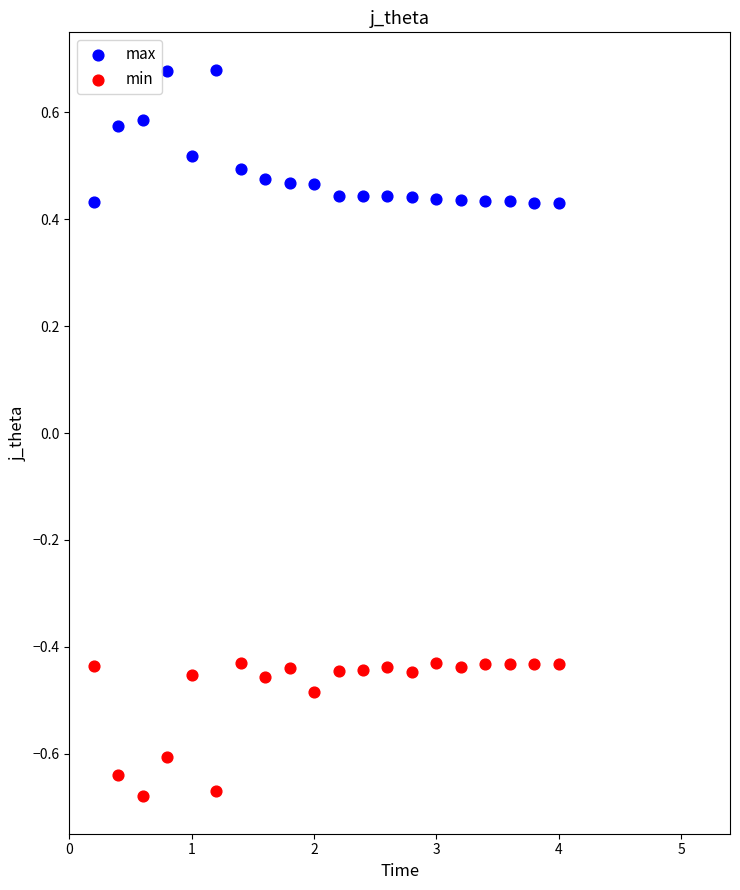

Which series reaches the minimum Y coordinate?

min